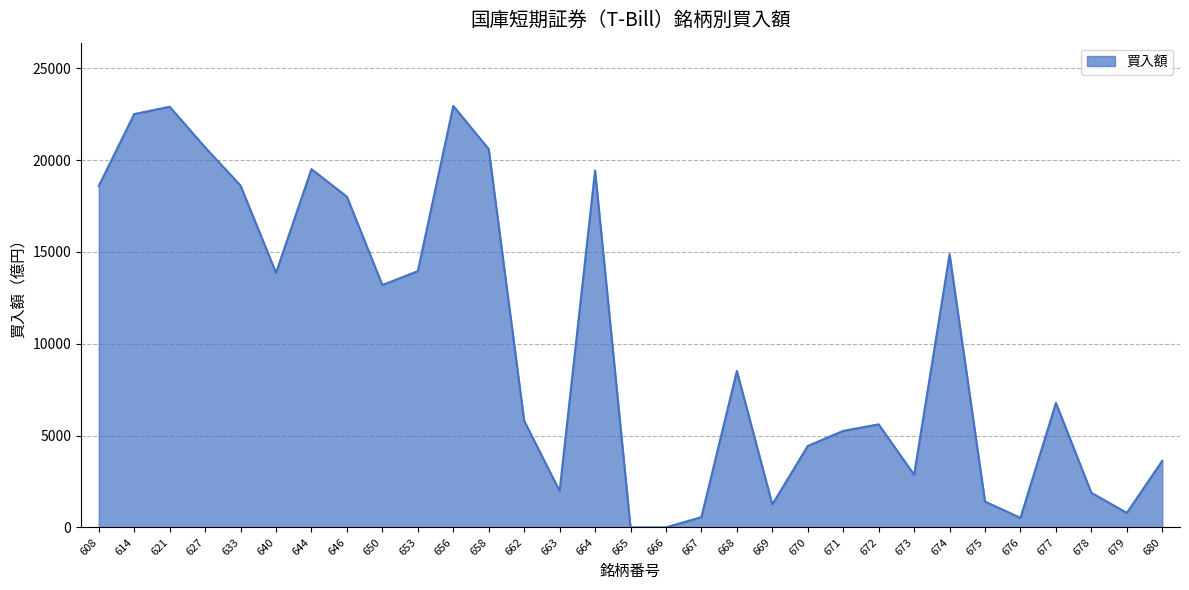

Which has a higher value, 653 or 664?

664